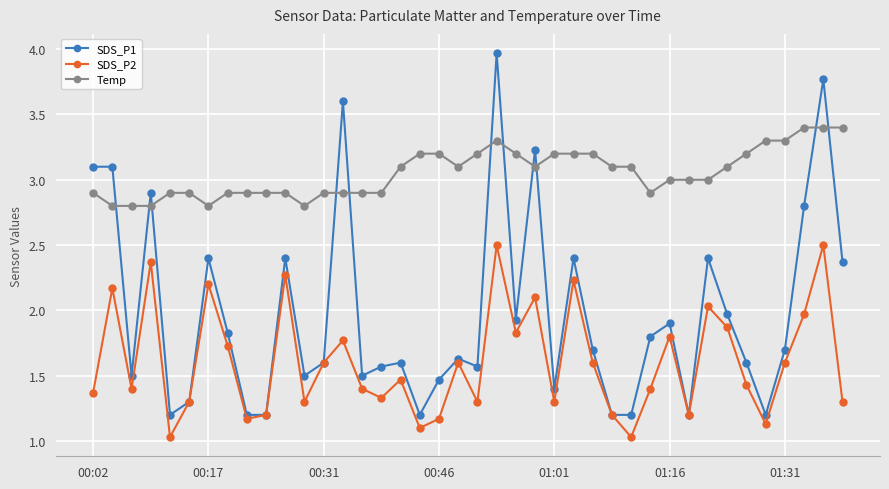

Rank the series by their maximum value, from lowest to highest.

SDS_P2, Temp, SDS_P1